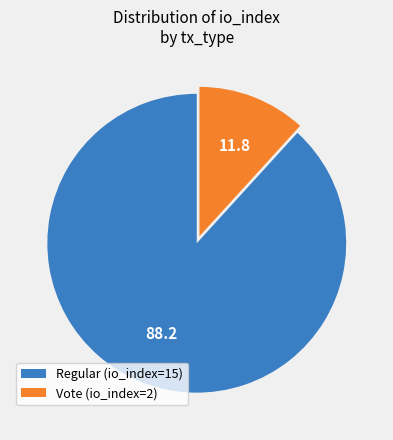

True or false: Vote (io_index=2) accounts for 12% of the total.

True